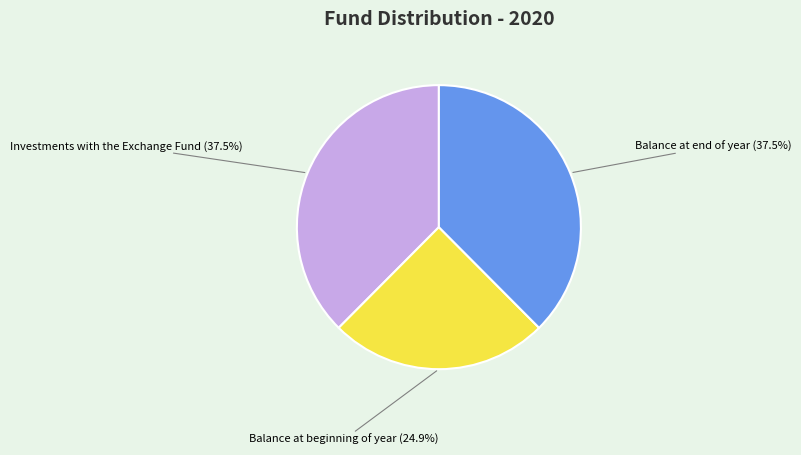

Combined, do Balance at end of year and Balance at beginning of year account for over 50%?

Yes